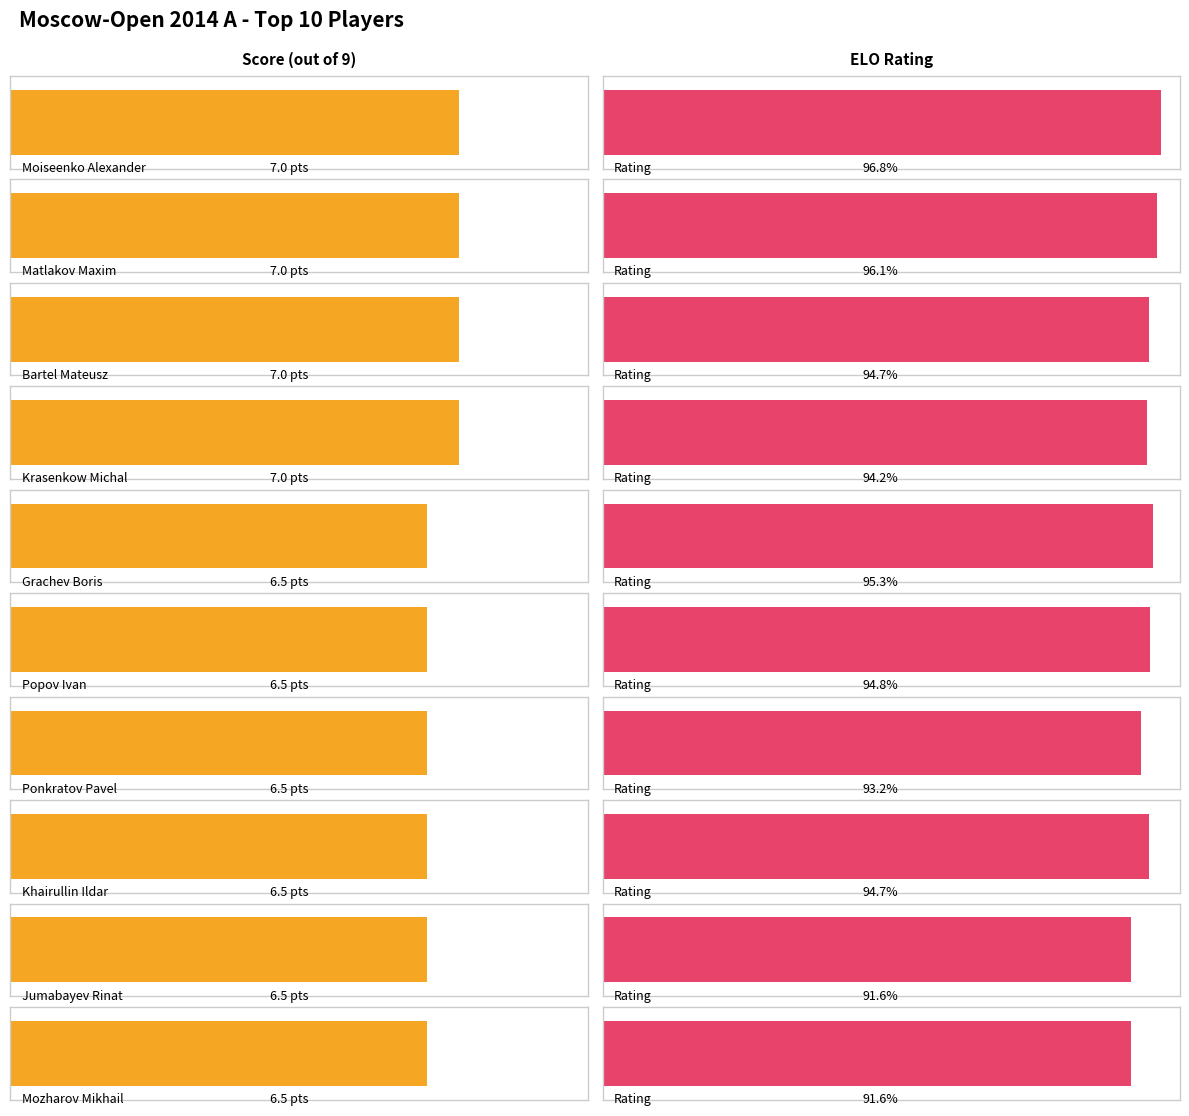

What is the value of the GM bar at the 6th from the left?

6.5